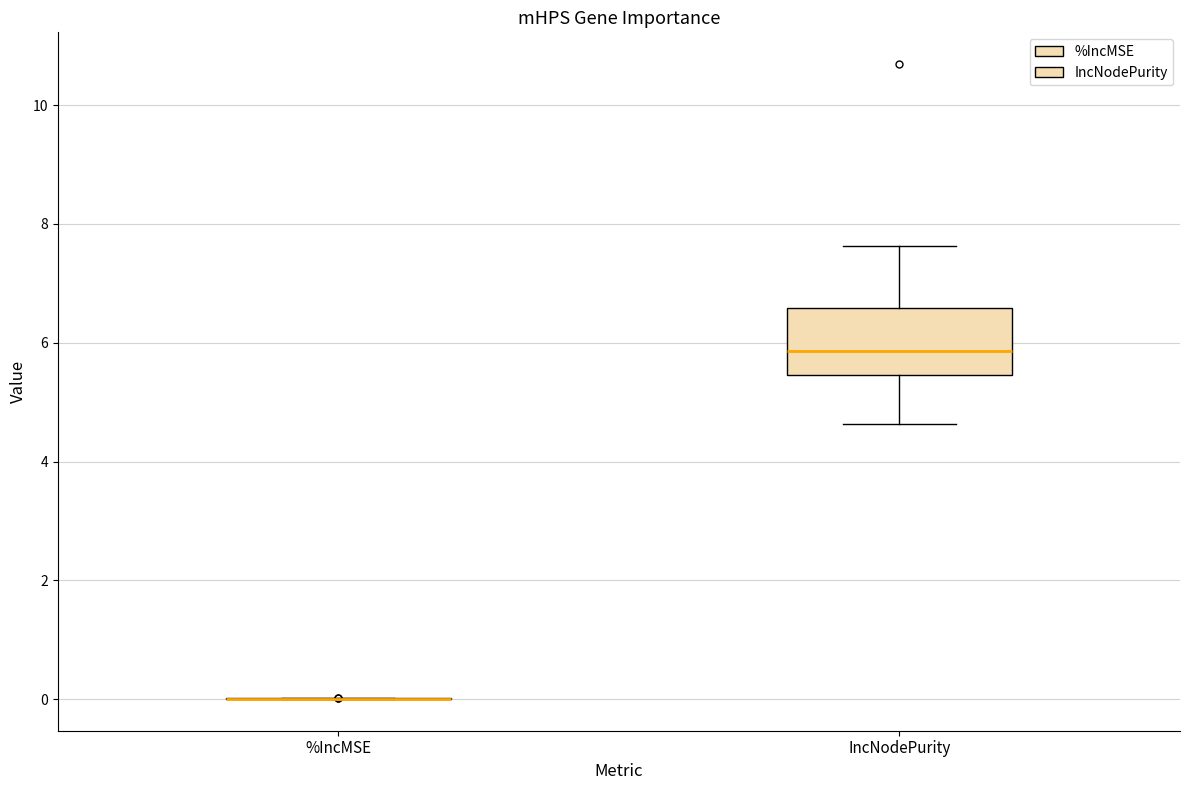

Reading left to right, read every box against the y-axis: the position of its median line, the range the box covers, and the ends of its whiskers. The values are not printed on the chart, so give them approximately, as read against the axis.

%IncMSE: box collapsed to a line at 0.0, whiskers 0.0 to 0.0
IncNodePurity: median 5.8, box 5.4 to 6.6, whiskers 4.6 to 7.6